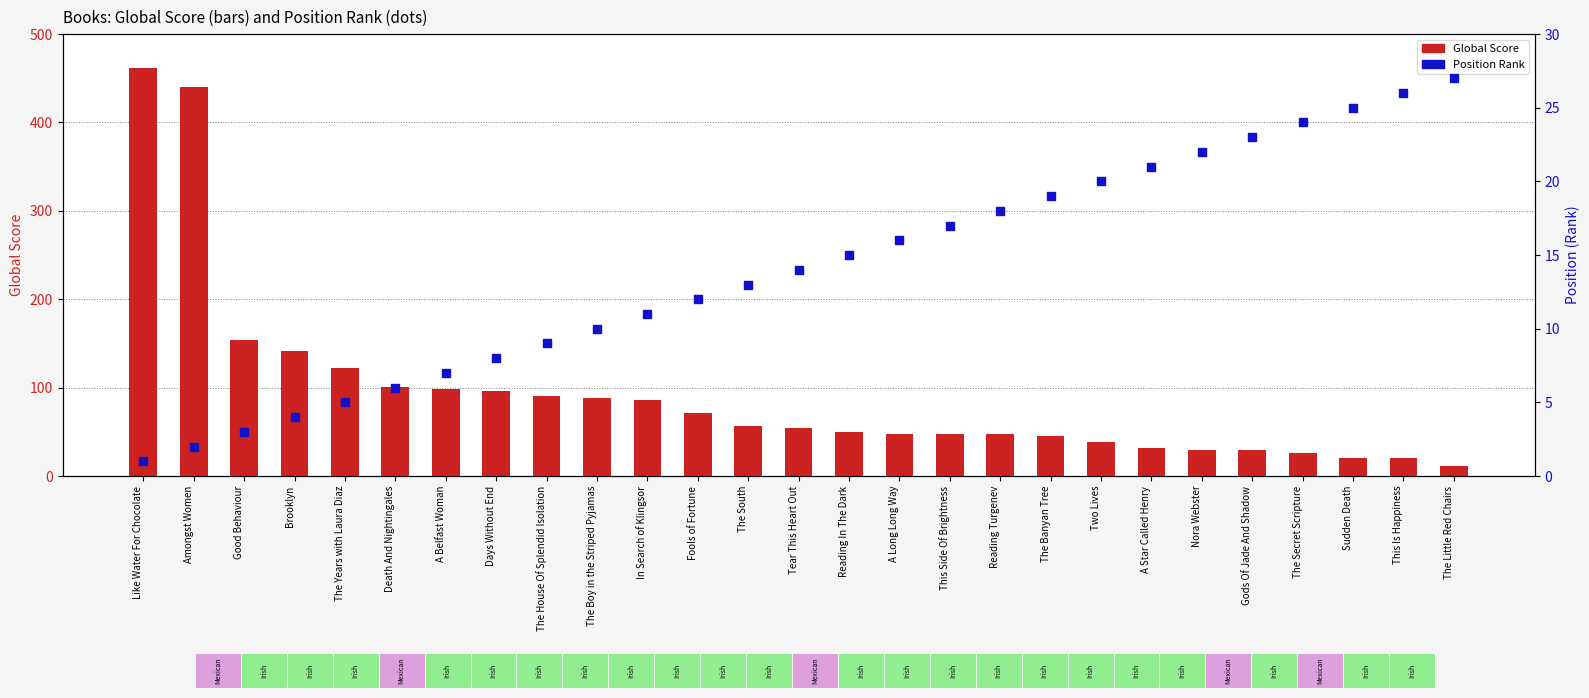

What are all the series names shown in the legend?

Global Score, Position